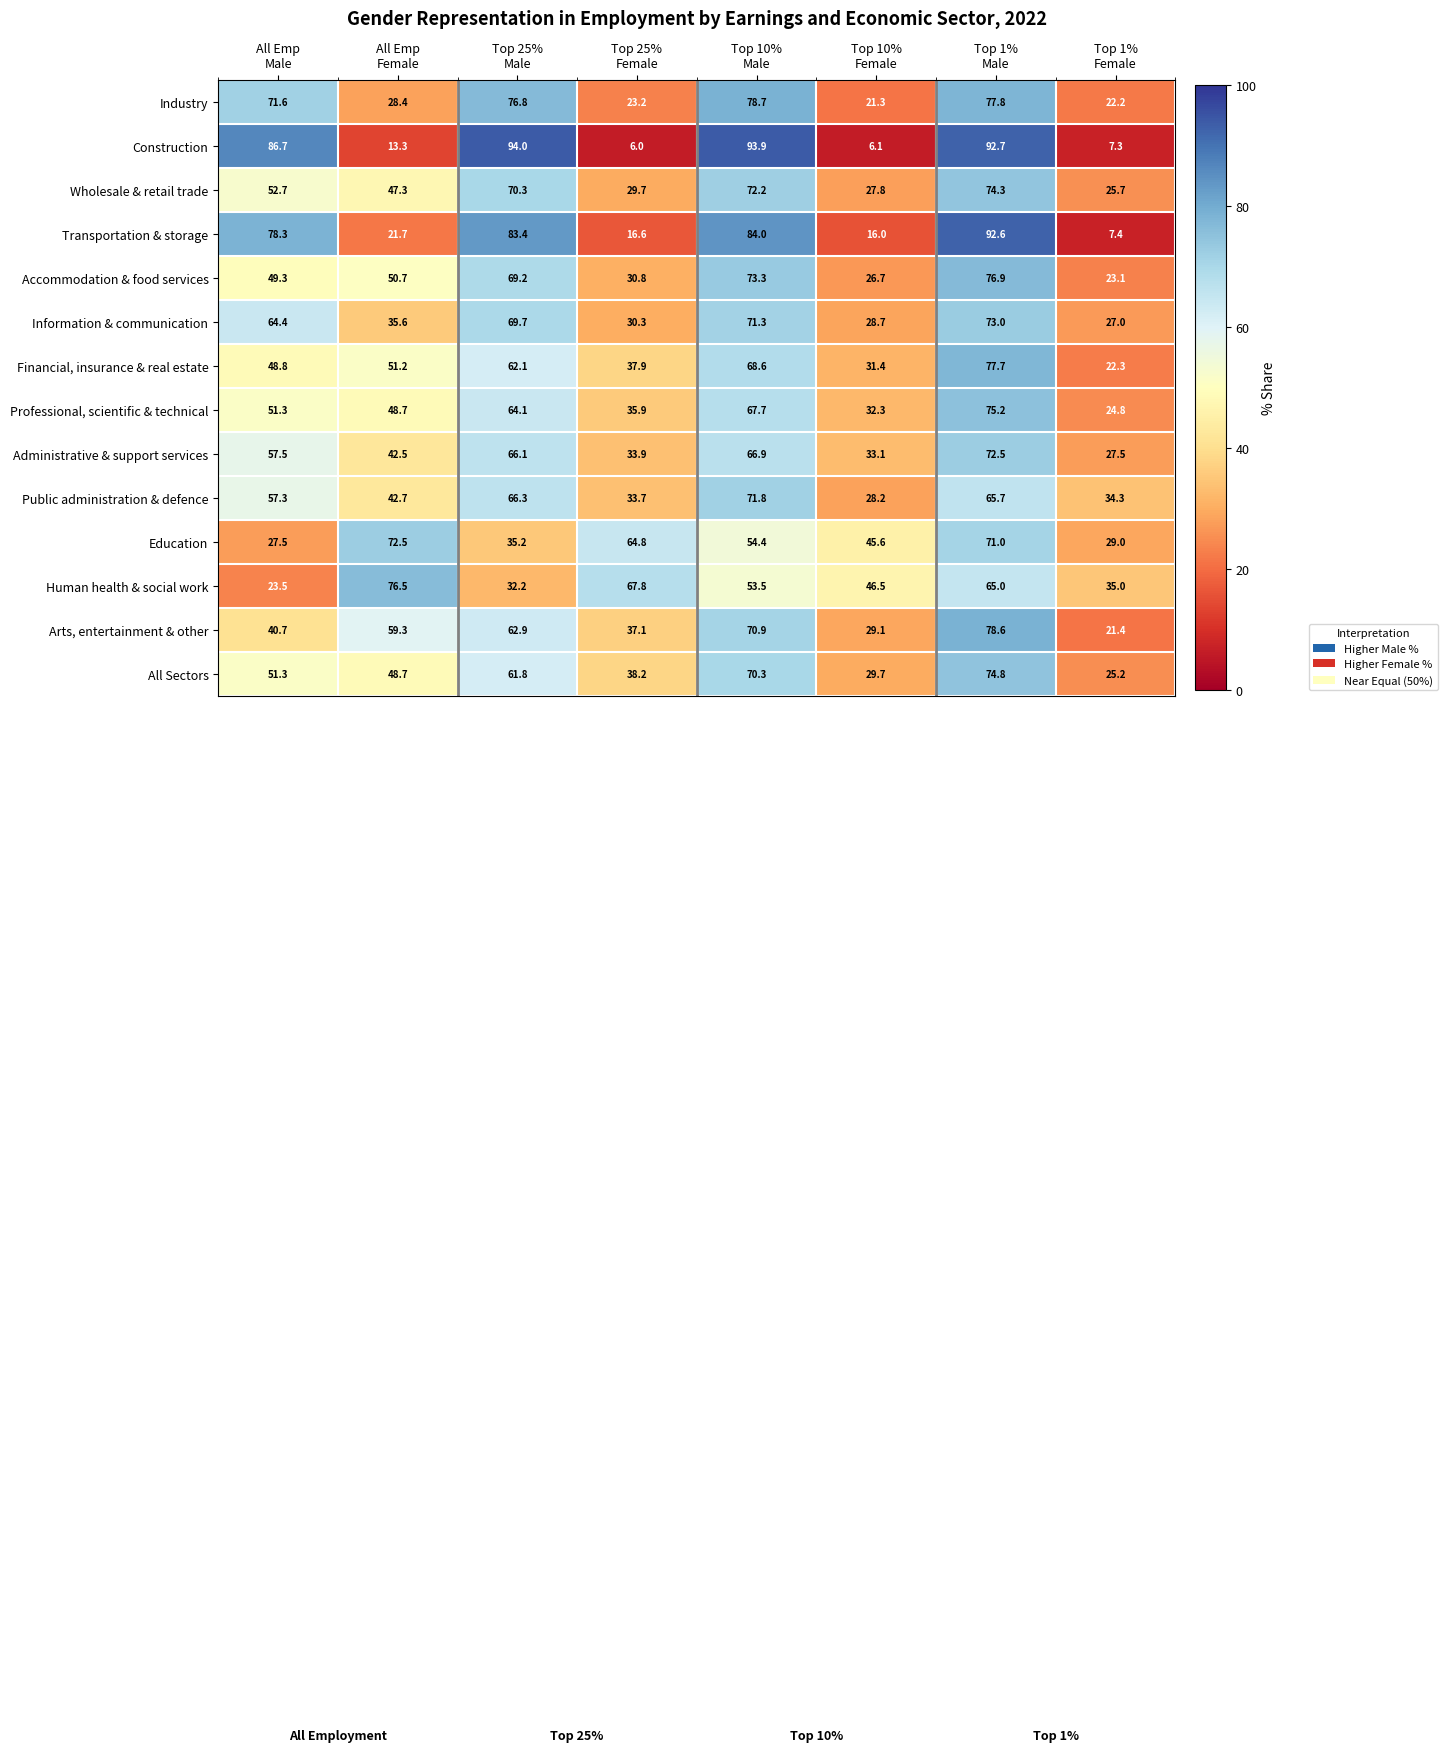

What is the difference between the second highest and minimum values in the Transportation & storage series?

76.6